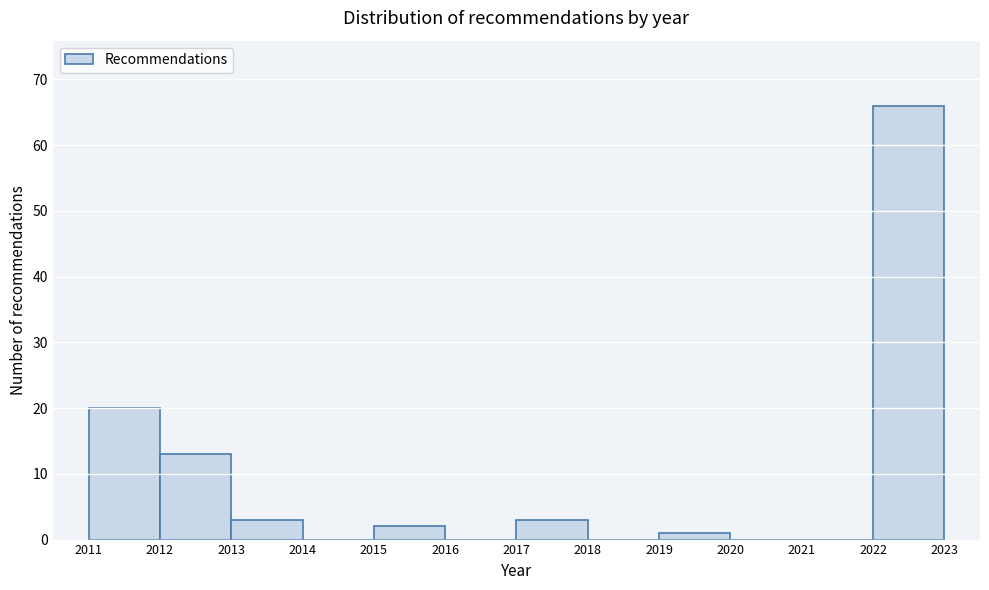

Reading left to right, list every bar in this chart as the range it spans on the x-axis followed by its height. The values are not printed on the chart, so give them approximately, as read against the axis.

2011 to 2012: 20
2012 to 2013: 13
2013 to 2014: 3
2014 to 2015: 0
2015 to 2016: 2
2016 to 2017: 0
2017 to 2018: 3
2018 to 2019: 0
2019 to 2020: 1
2020 to 2021: 0
2021 to 2022: 0
2022 to 2023: 66